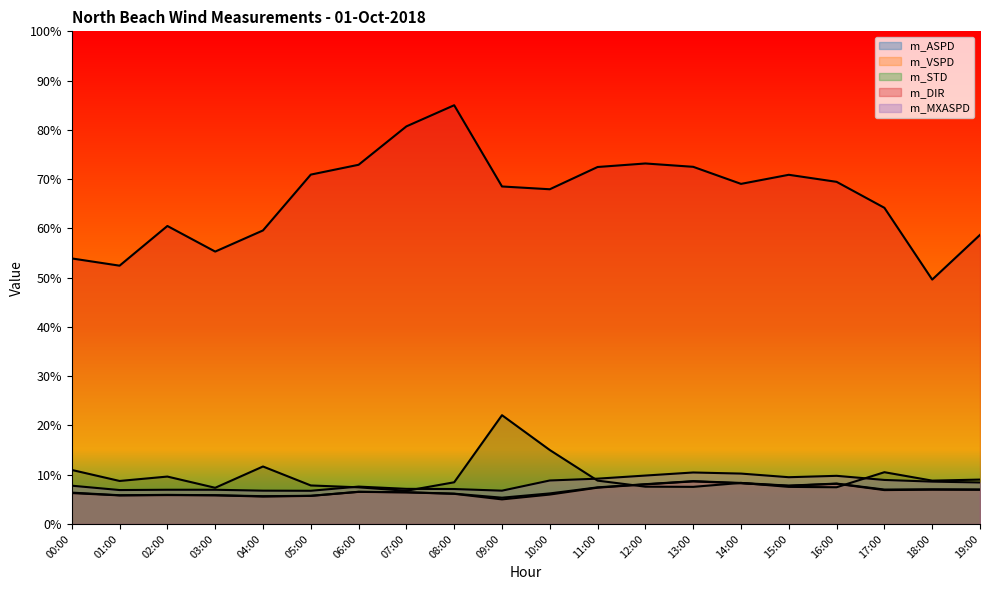

The m_DIR series shows 33.6 at 04:00. True or false?

False